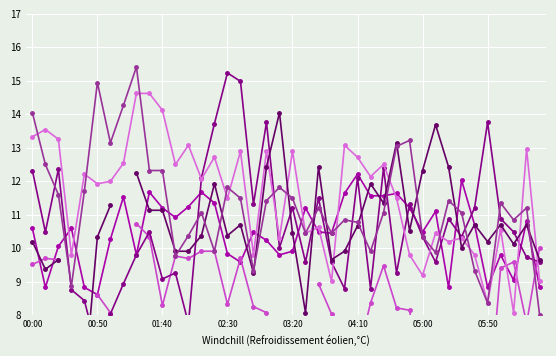

What is the value of the 3.524 point at the 38th from the left?

10.5